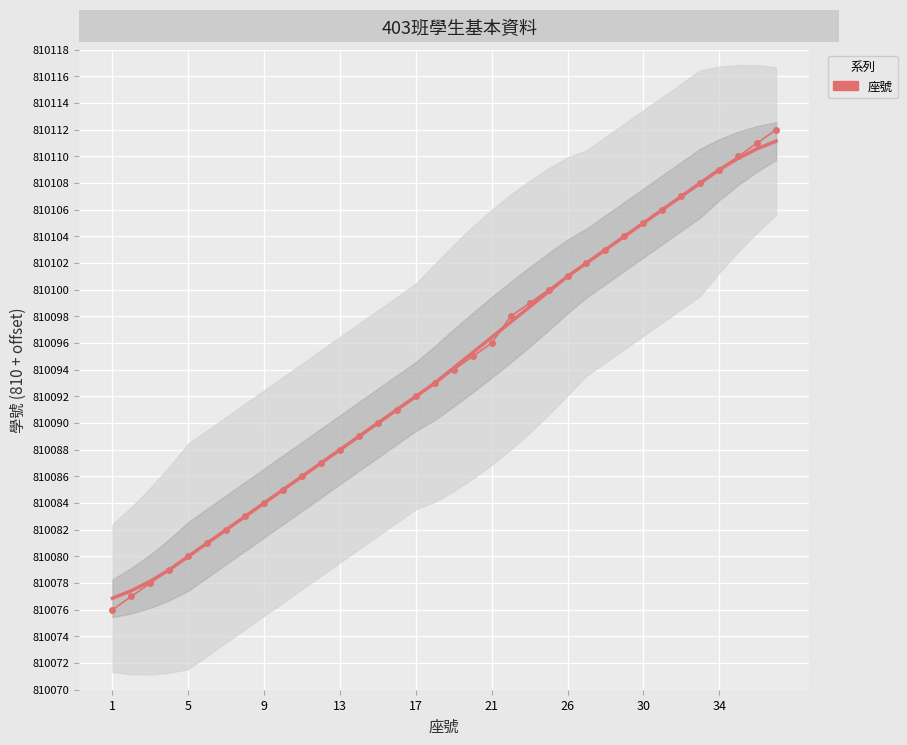

Reading left to right, what are all the values shown in this chart?

76	77	78	79	80	81	82	83	84	85	86	87	88	89	90	91	92	93	94	95	96	98	99	100	101	102	103	104	105	106	107	108	109	110	111	112